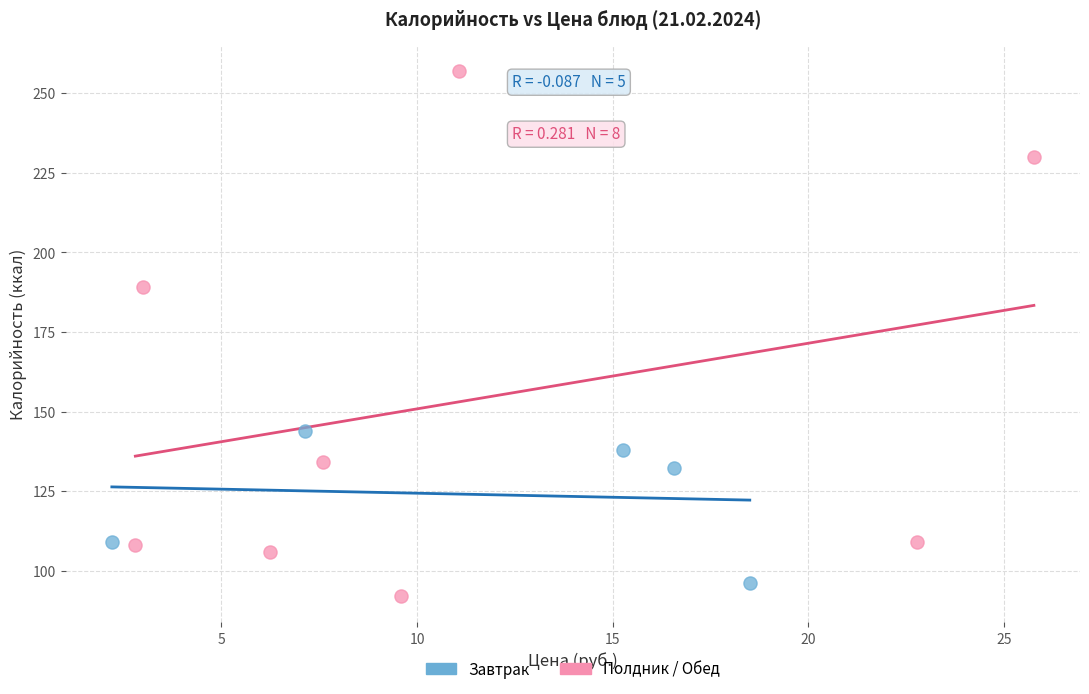

Which series reaches the maximum Y coordinate?

Полдник / Обед